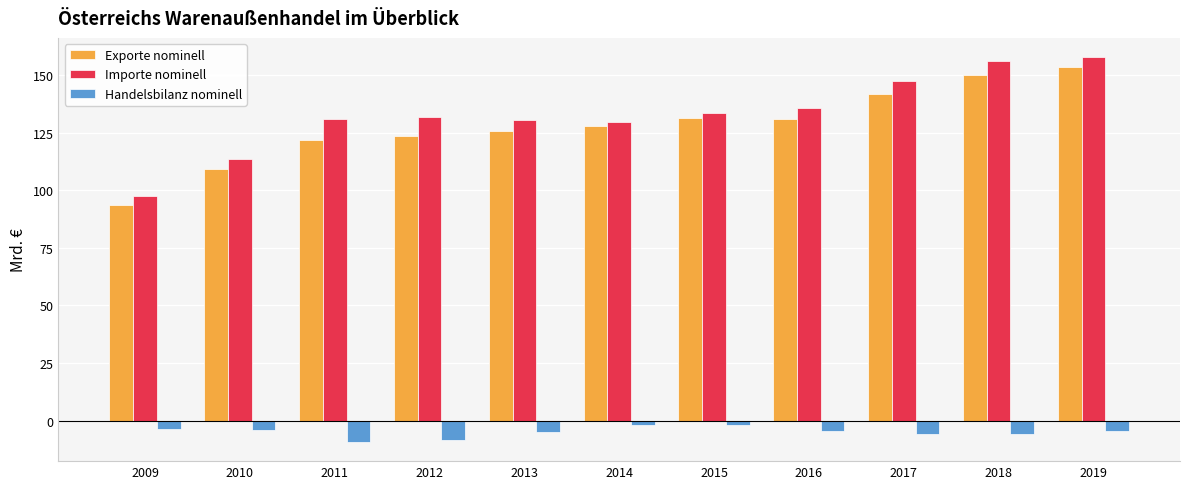

Does the chart contain stacked bars?

No